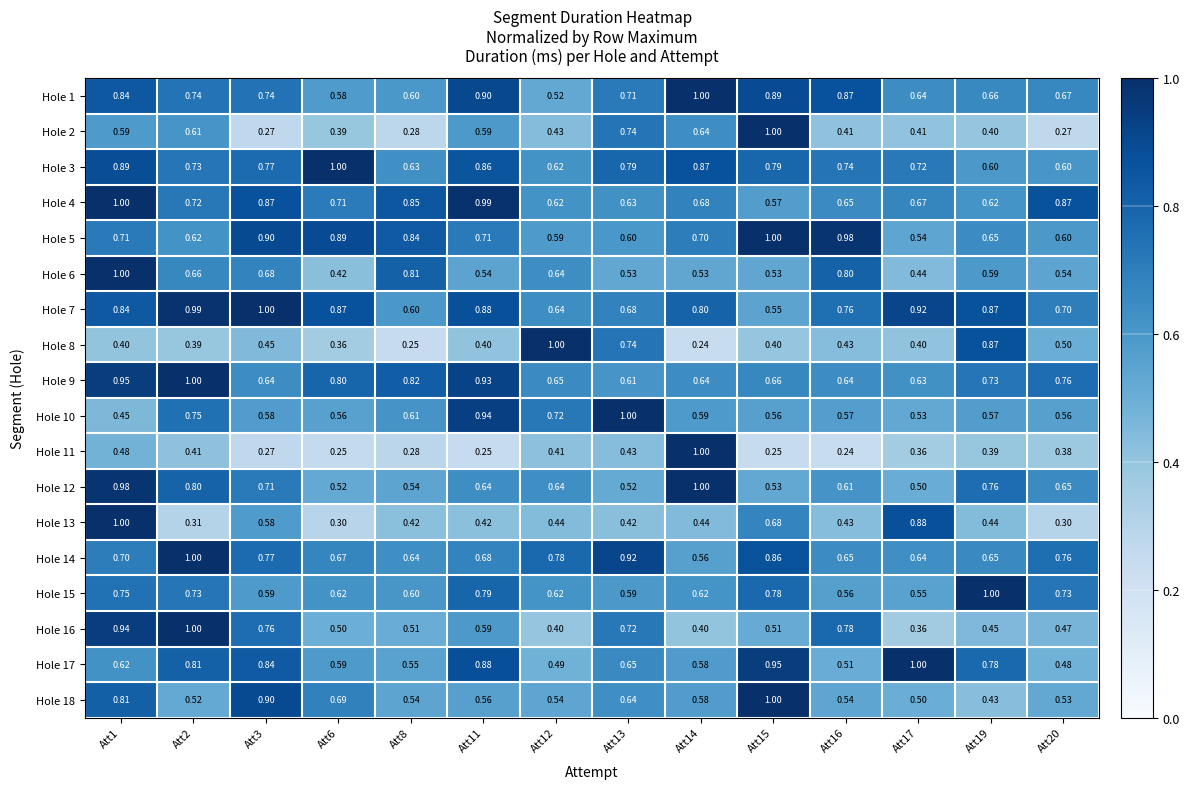

What is the total value across all series at Att2?

12.8